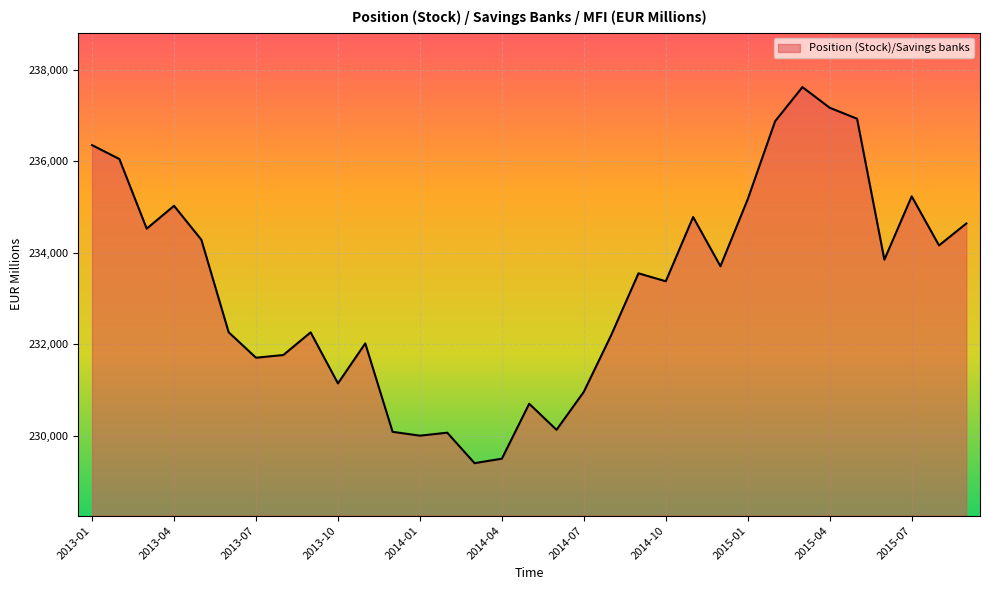

What is the difference between the maximum and minimum values?

8217